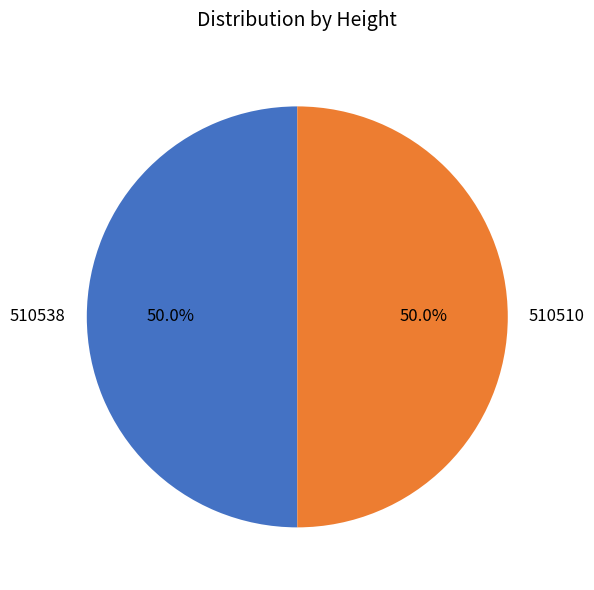

What is the ratio of the value at 510538 to the value at 510510?

1.0